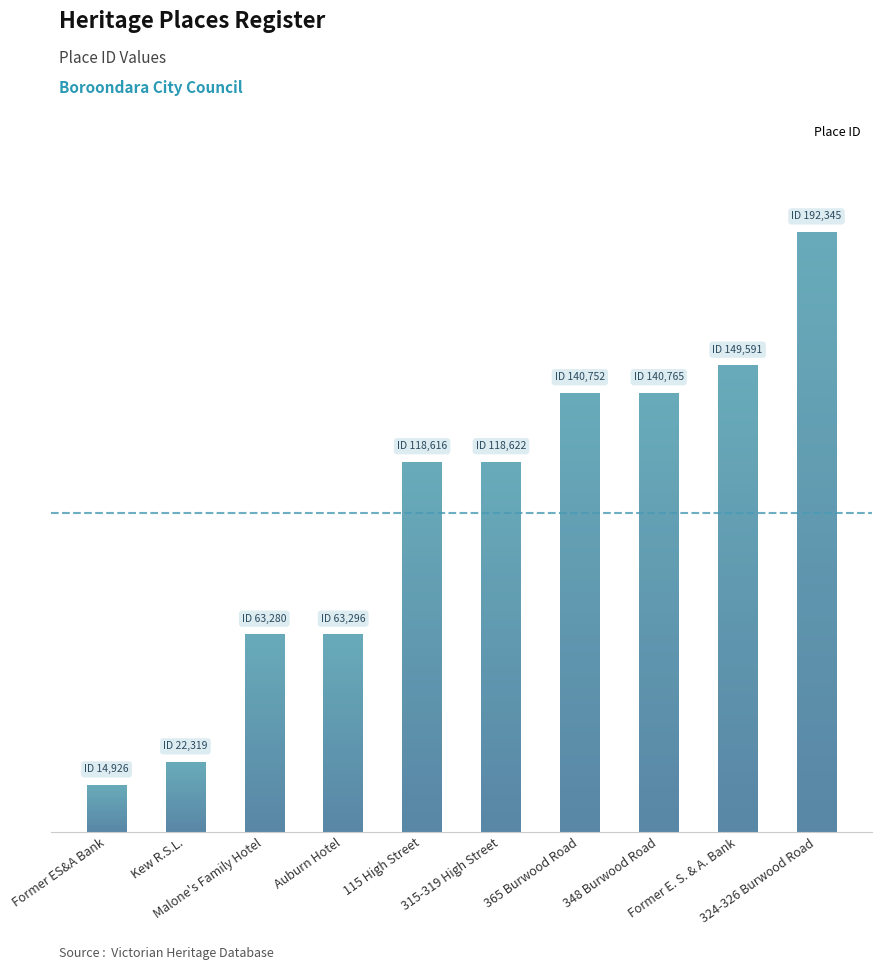

What is the value of the 4th bar from the left?

63296